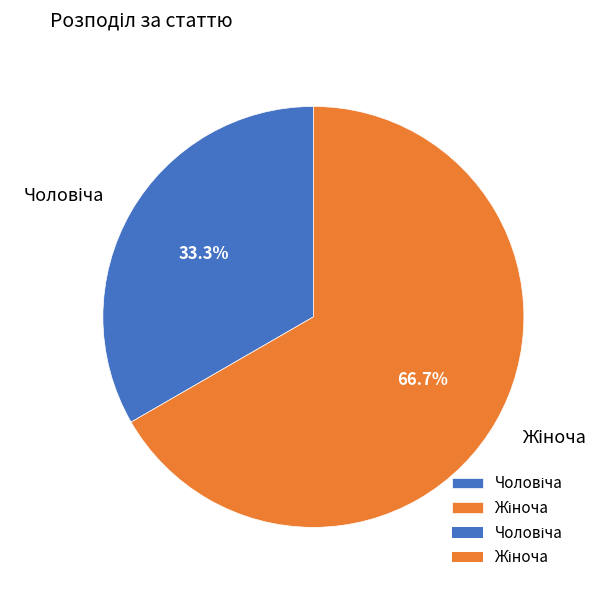

Is there any slice that represents more than half of the pie?

Yes